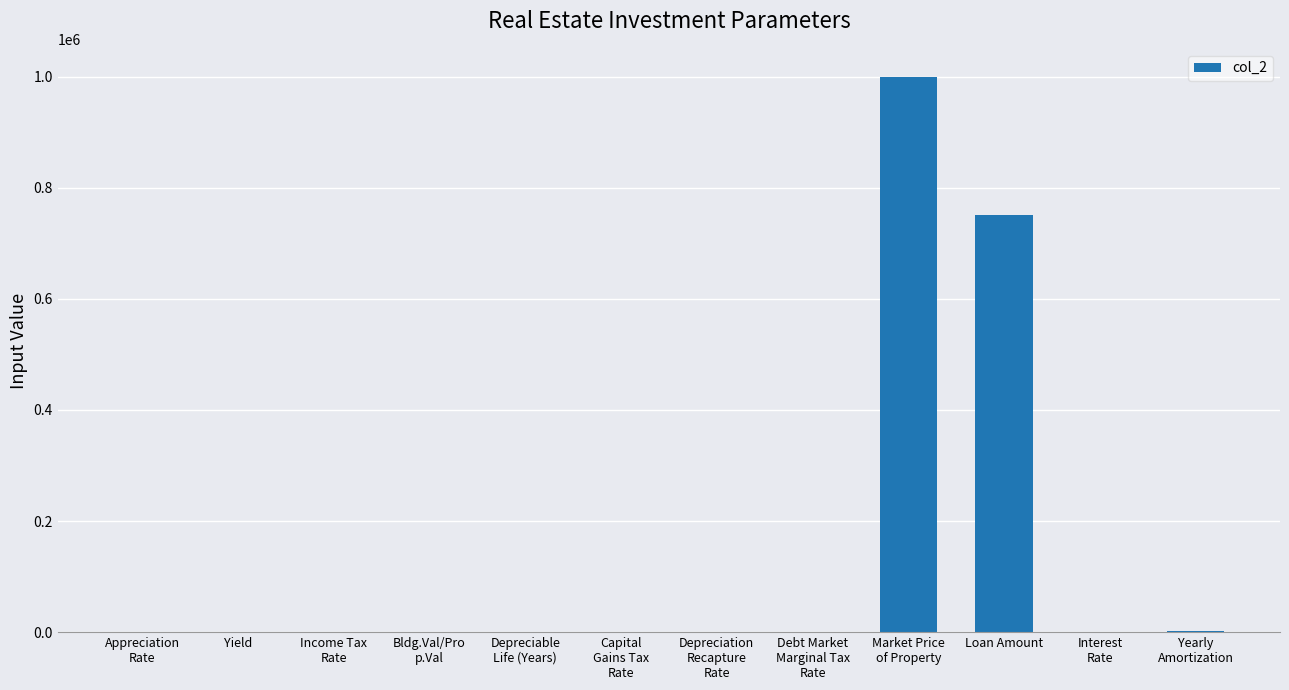

The chart shows a value of 464693.5 at Loan Amount. True or false?

False